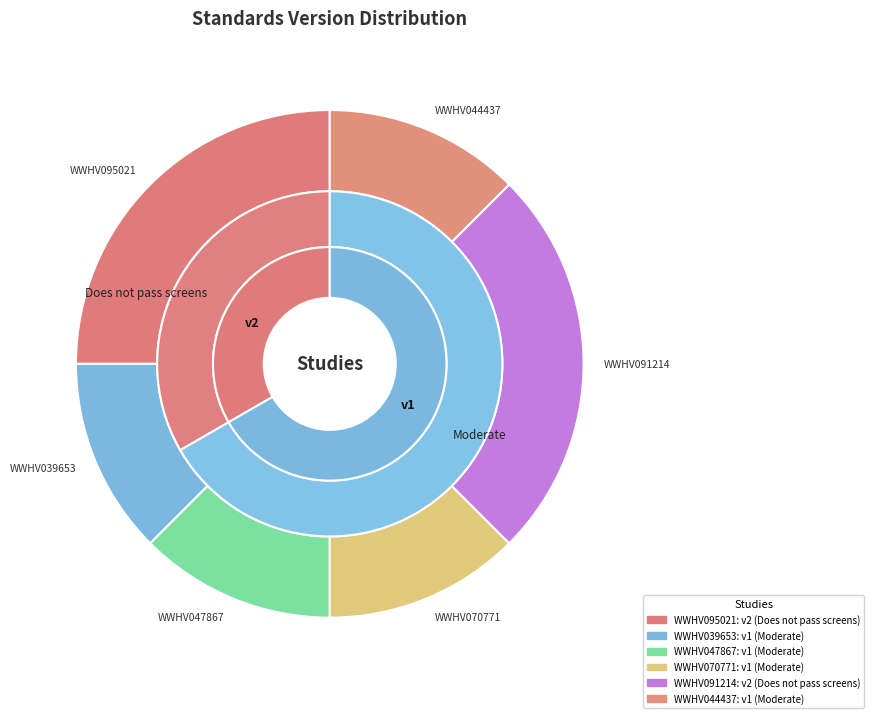

To the nearest percent, what percentage of the pie is WWHV044437?

12%